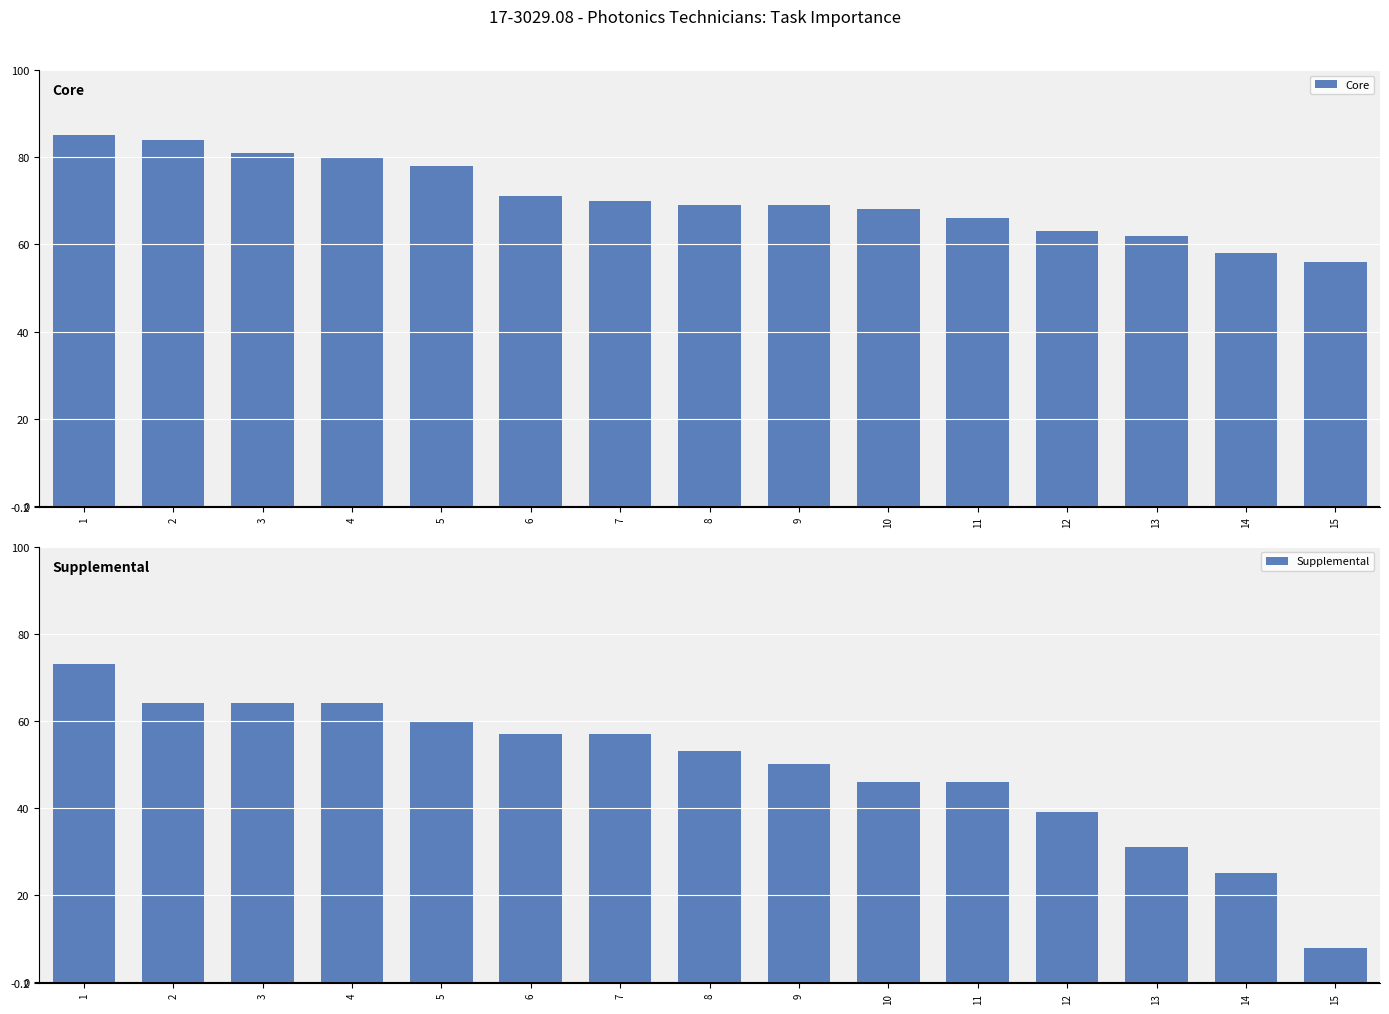

Is the value of Supplemental at 11 greater than the value of Core at 10?

No